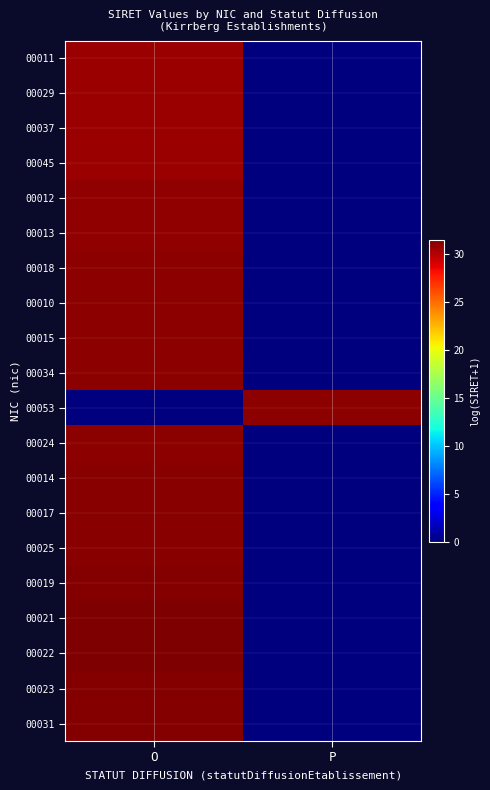

Which has a higher value, P or O?

O